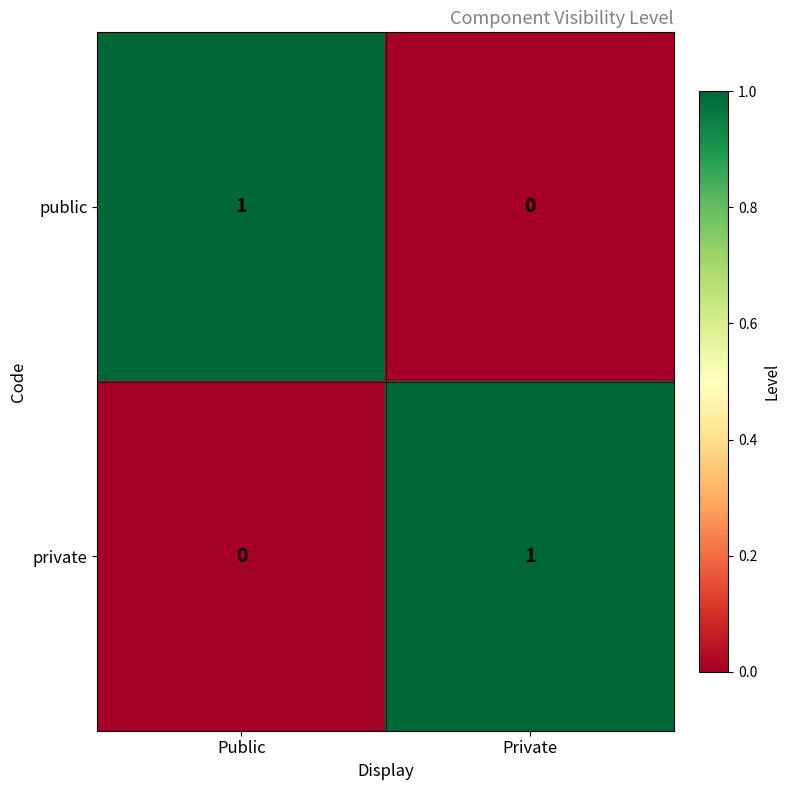

Reading right to left, what are all the values shown in this chart?

public: 0	1
private: 1	0